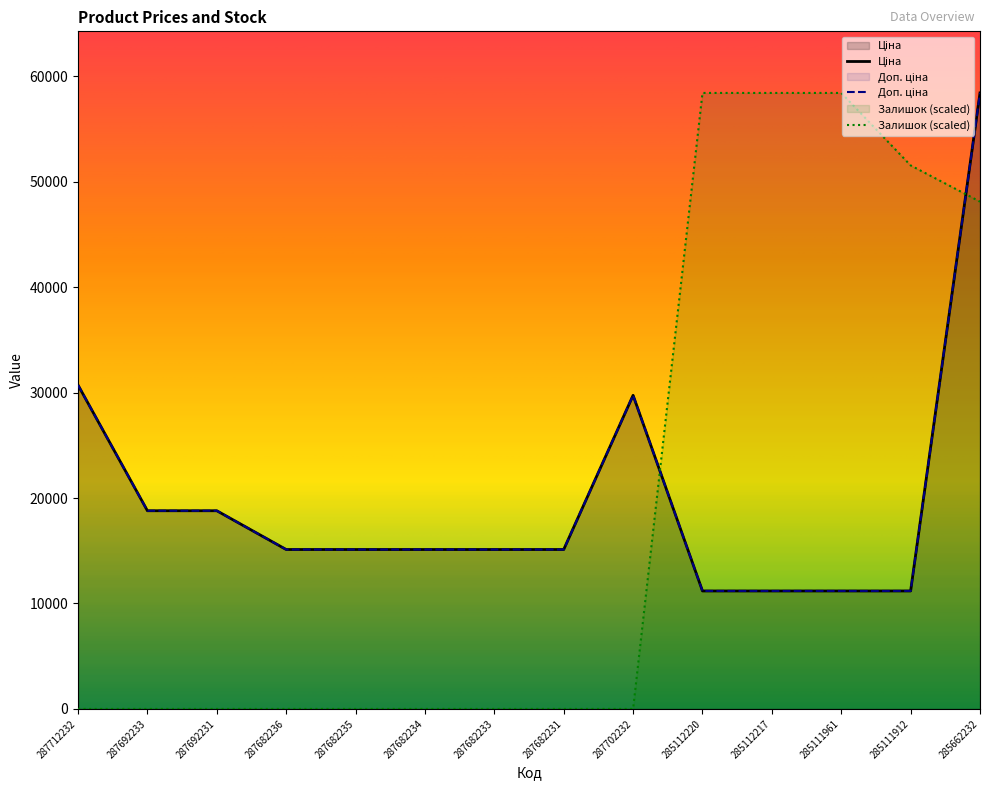

What are all the series names shown in the legend?

Ціна, Доп. ціна, Залишок